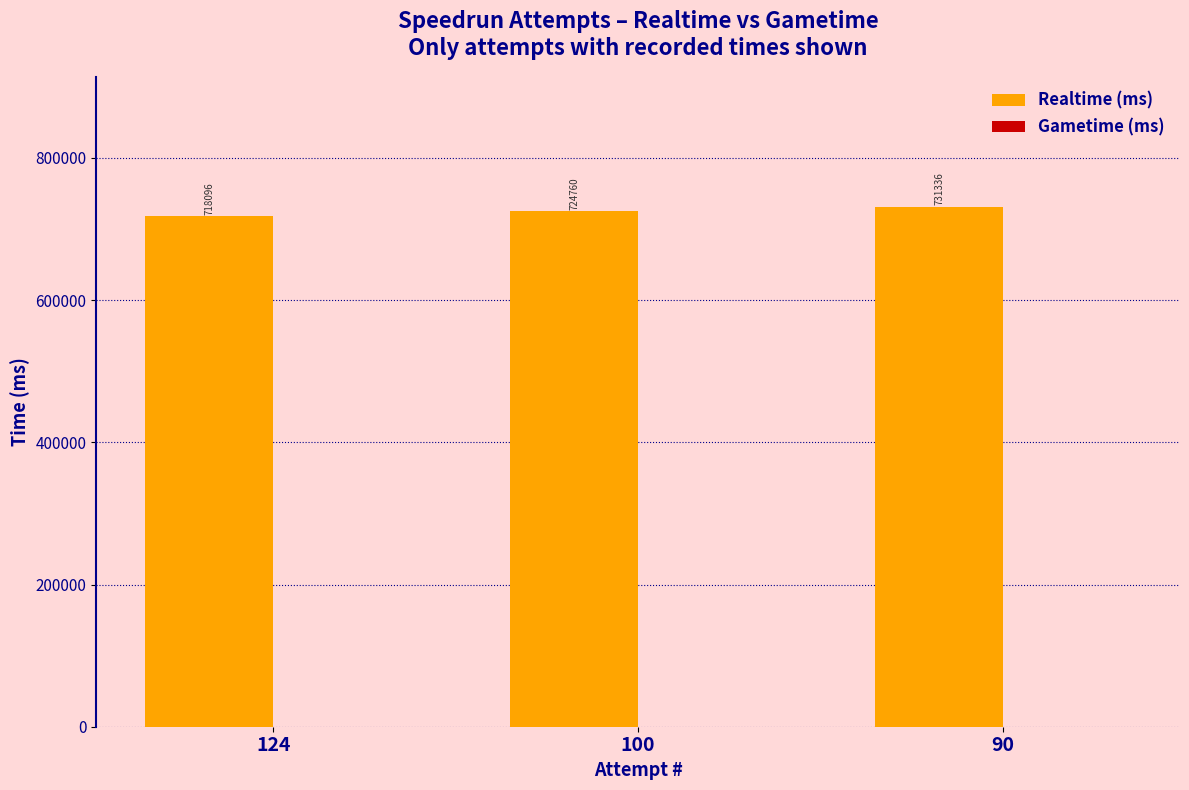

What is the difference between the maximum and minimum values?

13240